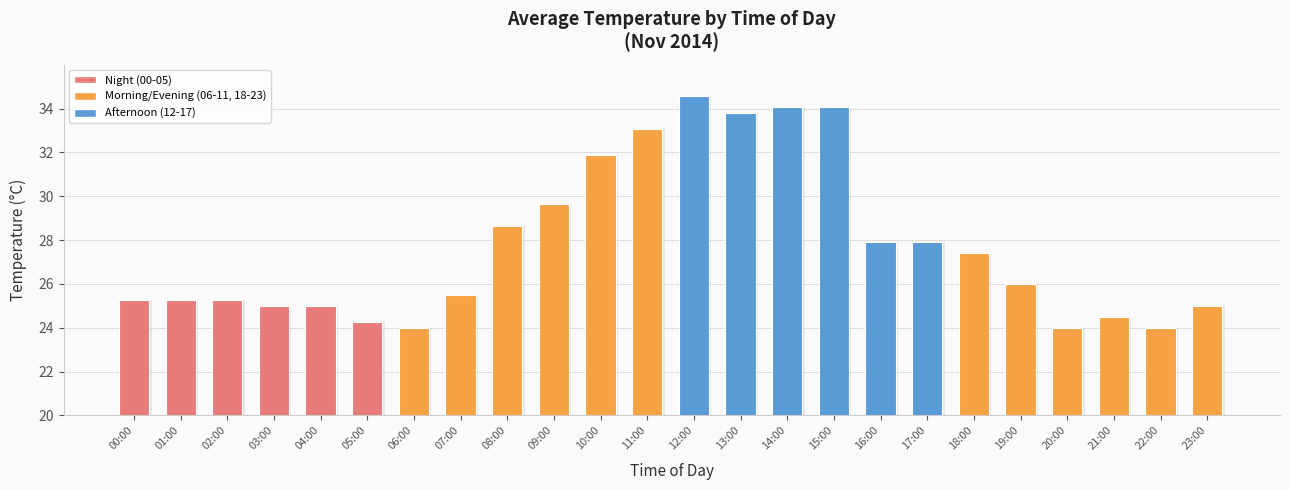

List the labels in order of value, largest first.

12:00, 14:00, 15:00, 13:00, 11:00, 10:00, 09:00, 08:00, 16:00, 17:00, 18:00, 19:00, 07:00, 00:00, 01:00, 02:00, 03:00, 04:00, 23:00, 21:00, 05:00, 06:00, 20:00, 22:00